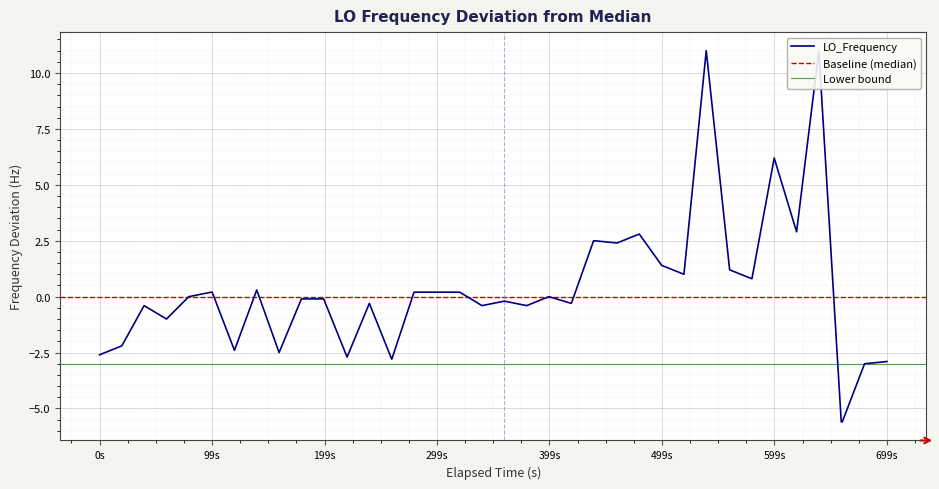

Is it true that the value at 9 is -1.3?

False